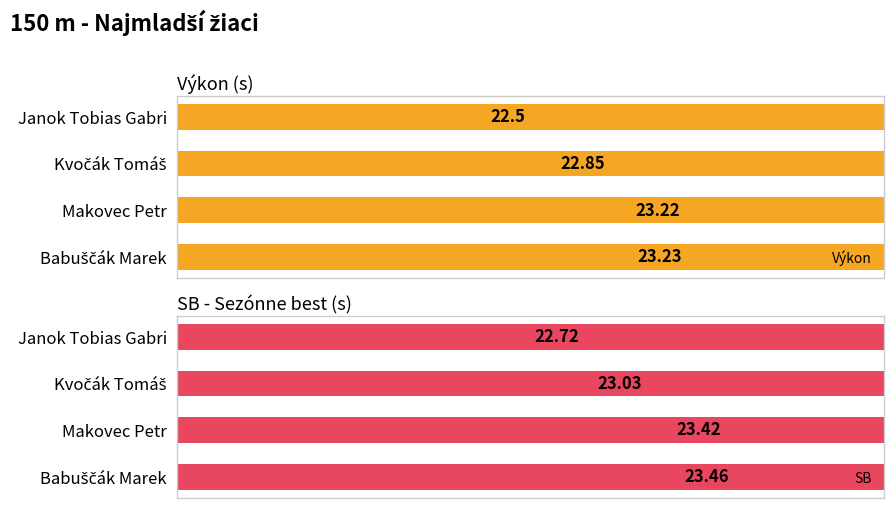

Count the Výkon values in the range 22 to 23.

2